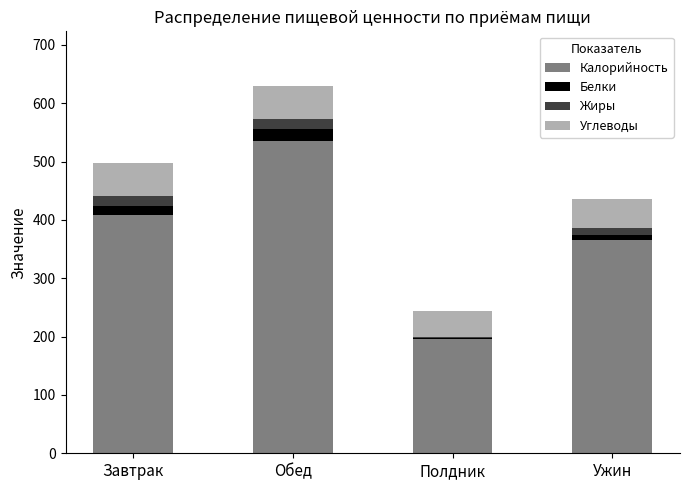

At which label is Калорийность closest to 365?

Ужин